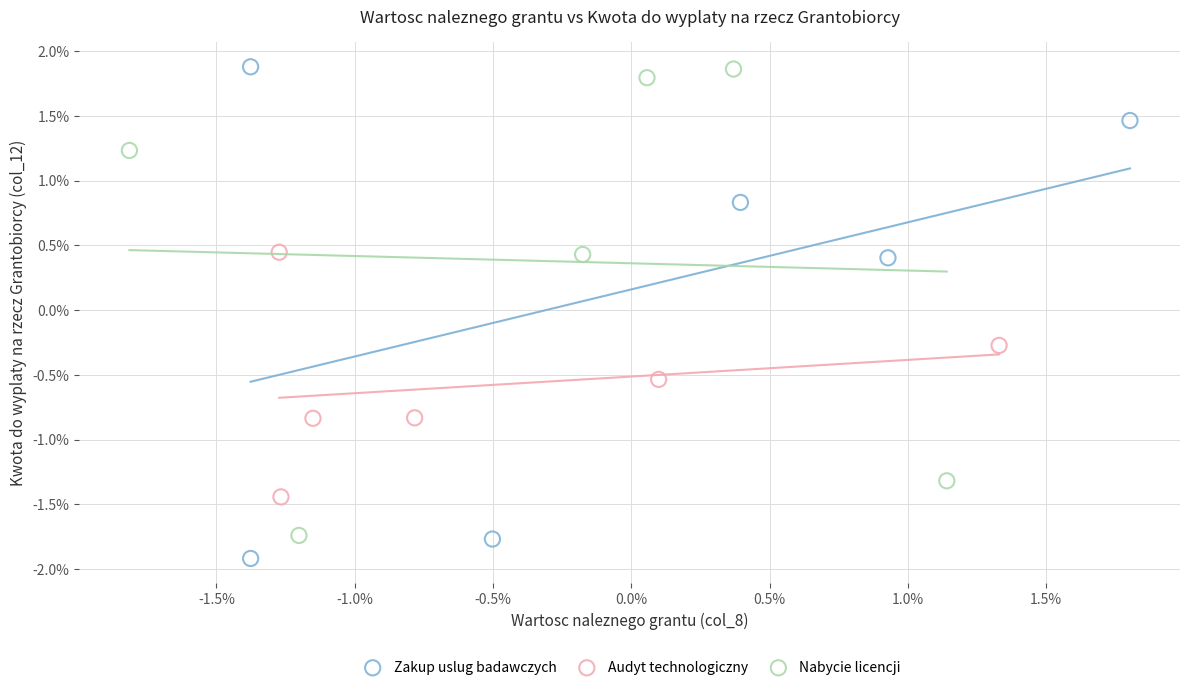

Which series reaches the minimum Y coordinate?

Zakup uslug badawczych